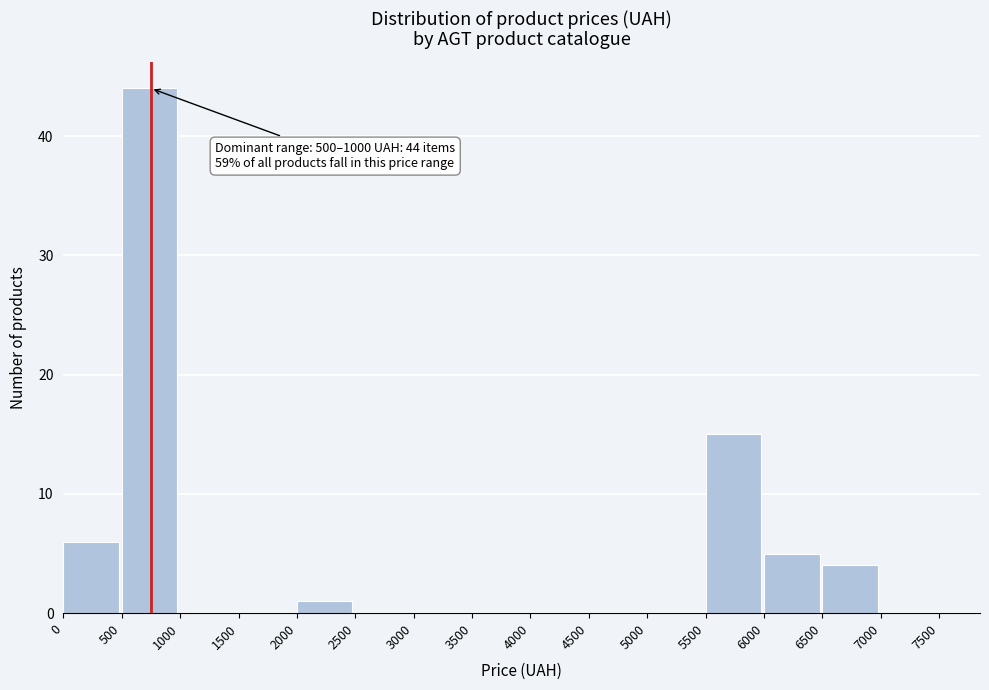

Over which range of the x-axis is the bar tallest?

500 to 1000